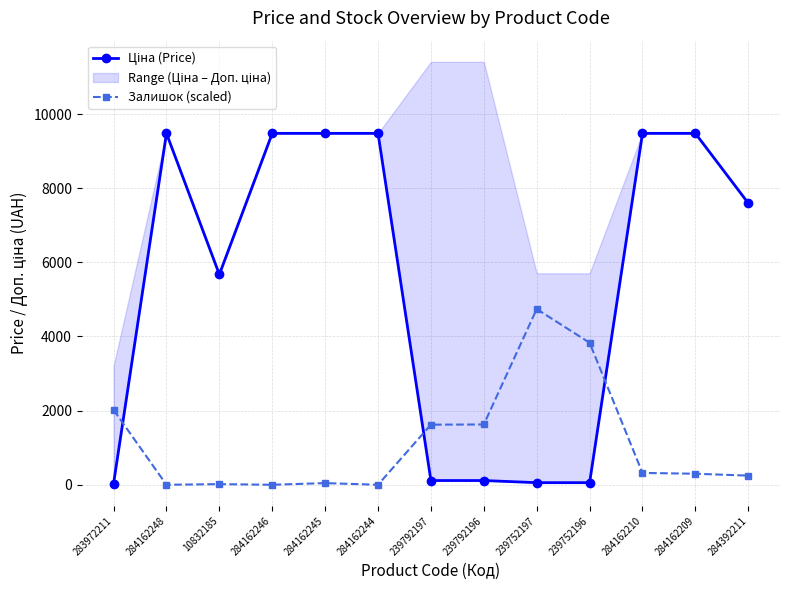

Between which two adjacent categories do Ціна (Price) and Залишок (scaled) first intersect?

283972211 and 284162248